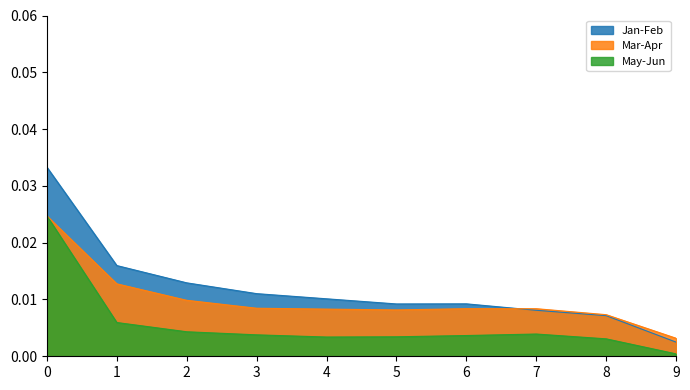

List the series in order of their overall mean, highest first.

Jan-Feb, Mar-Apr, May-Jun